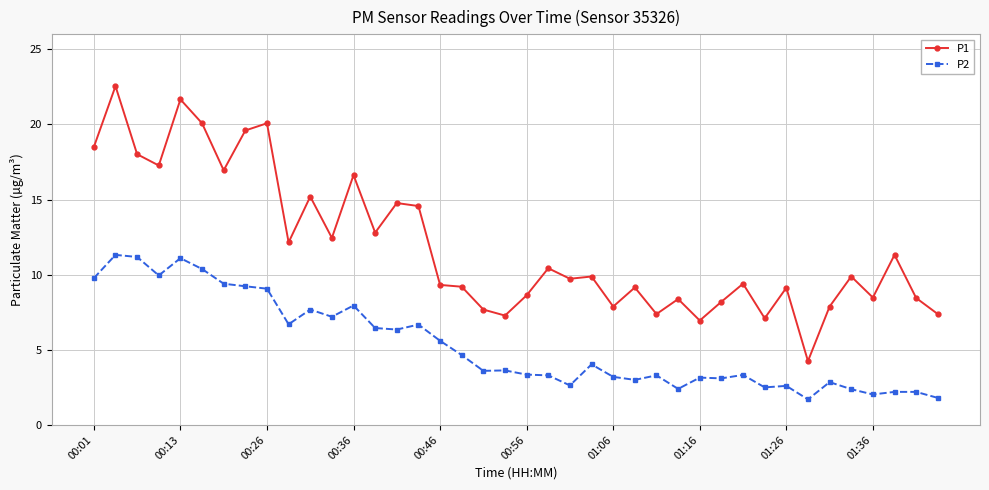

What is the value of the P1 point at the 9th from the left?

20.1